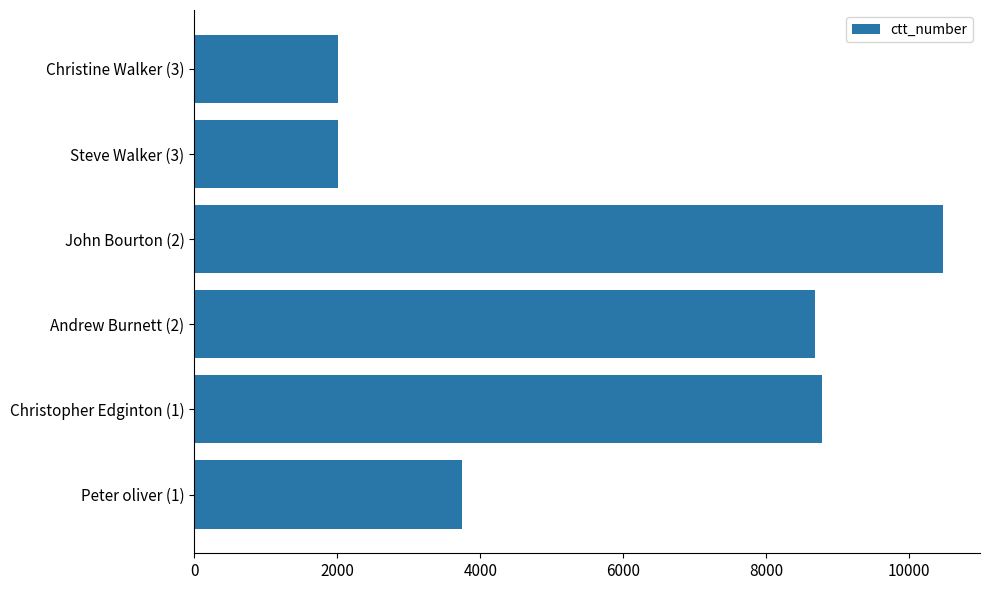

How many series are shown in this chart?

1